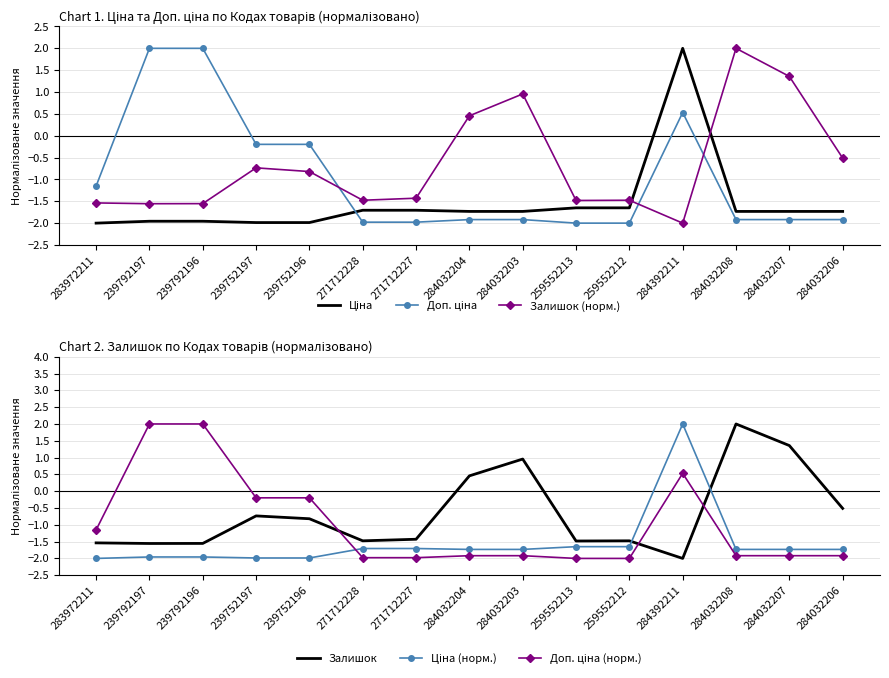

How many positive values does the Доп. ціна series have?

3